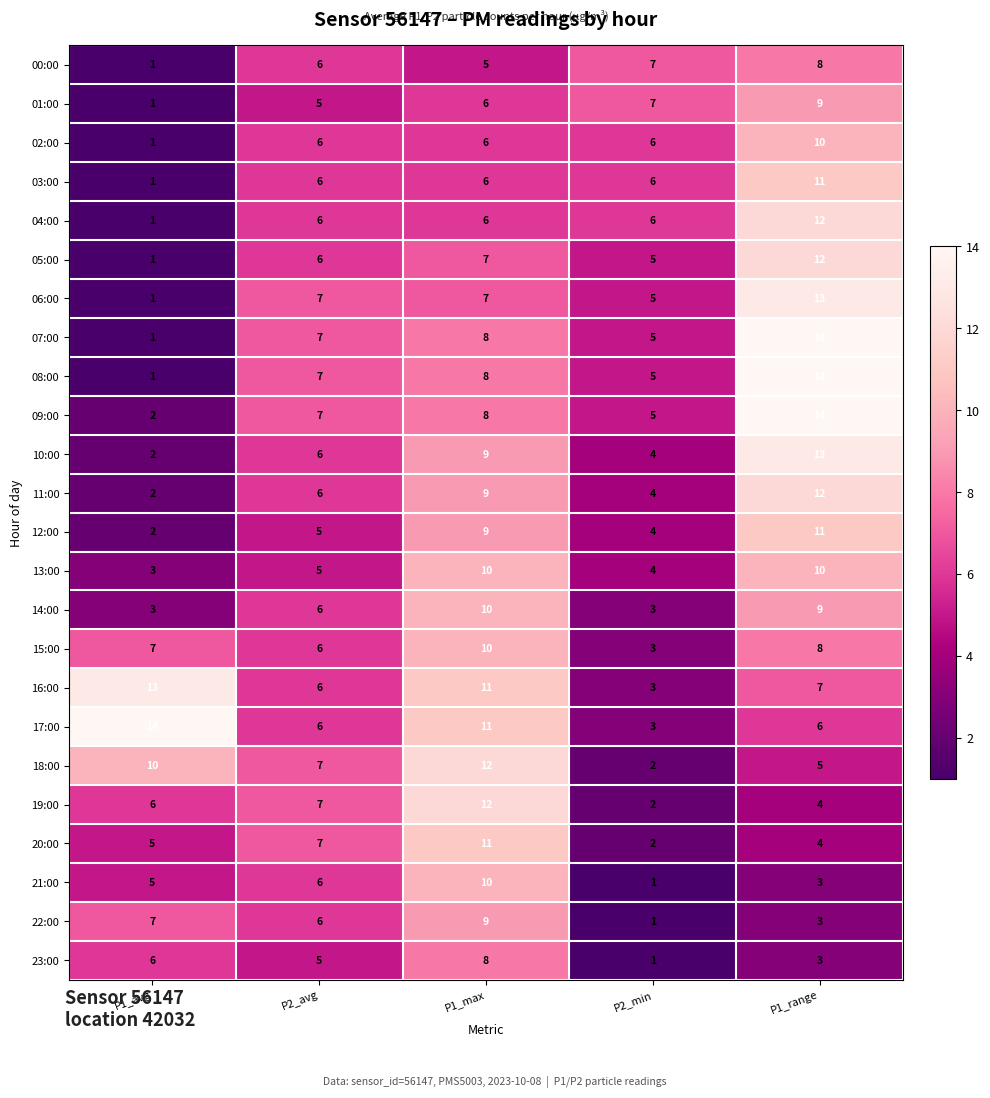

What is the sum of the 21:00 values at P2_avg and P1_avg?

11